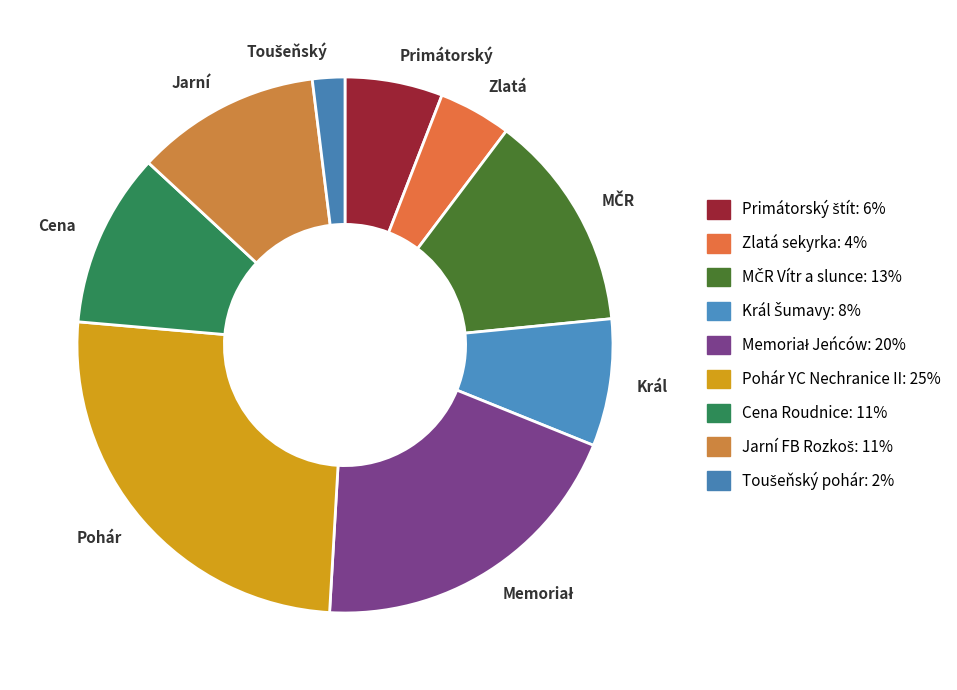

What is the largest slice in the pie chart?

Pohár